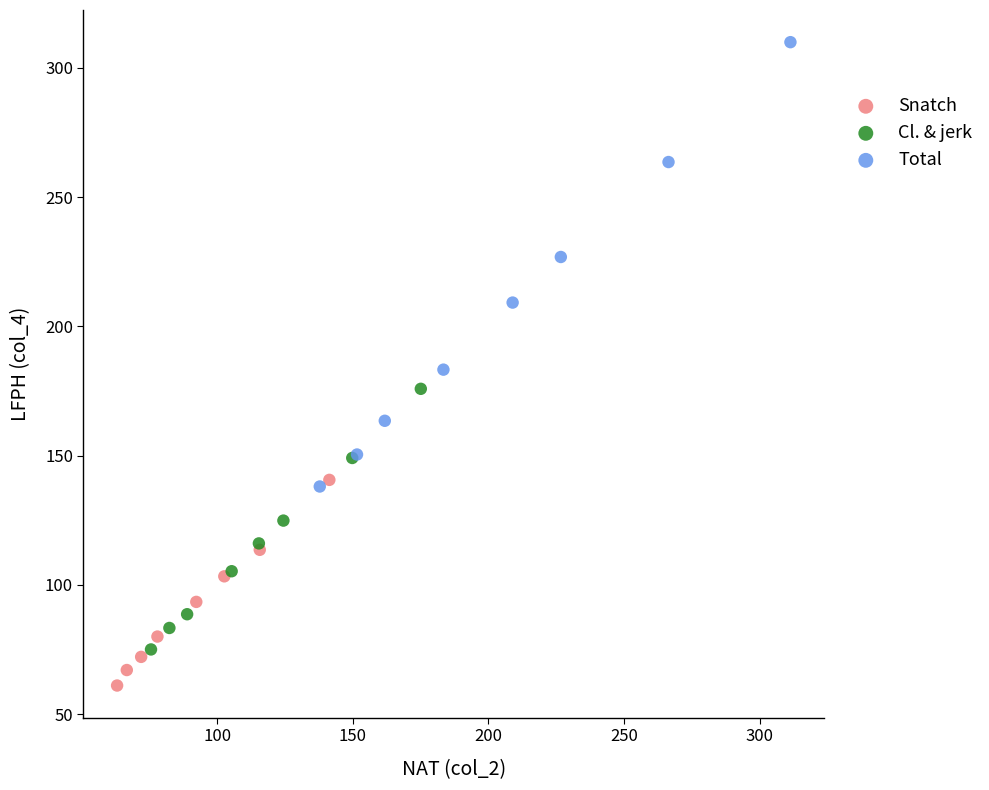

What are all the series names shown in the legend?

Snatch, Cl. & jerk, Total